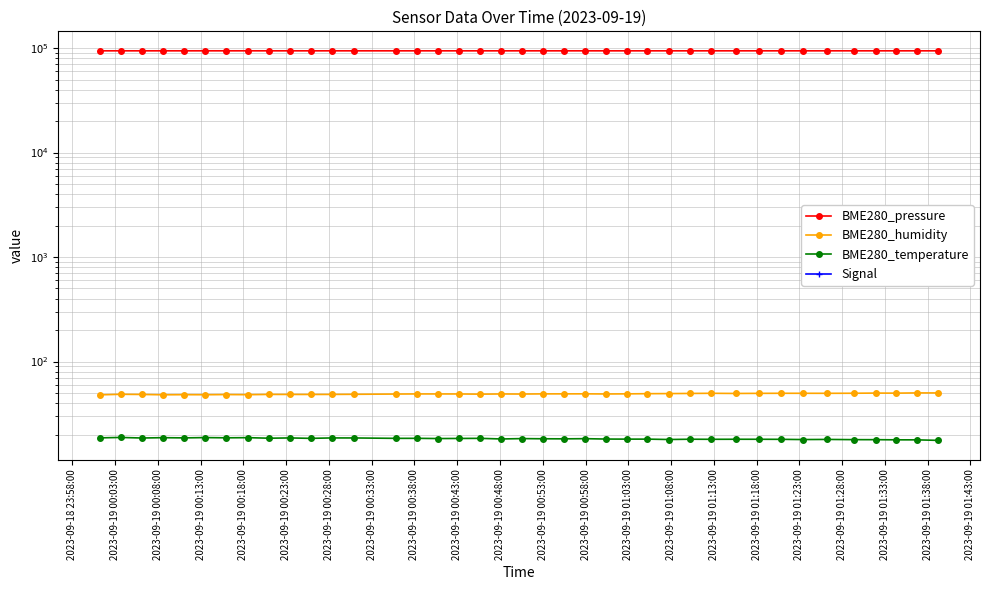

How many data points in BME280_humidity are above 48?

38